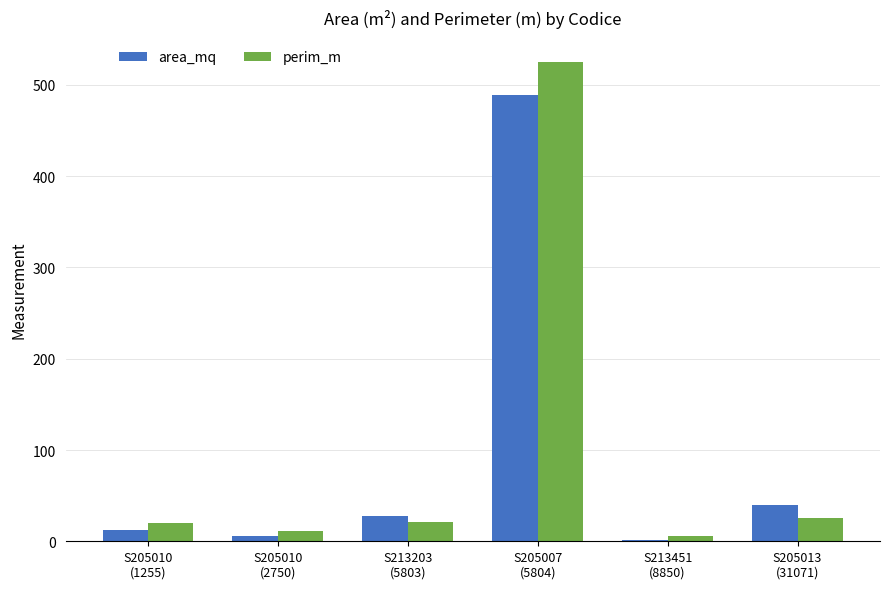

Where is area_mq nearest to the value 245?

S205013
(31071)